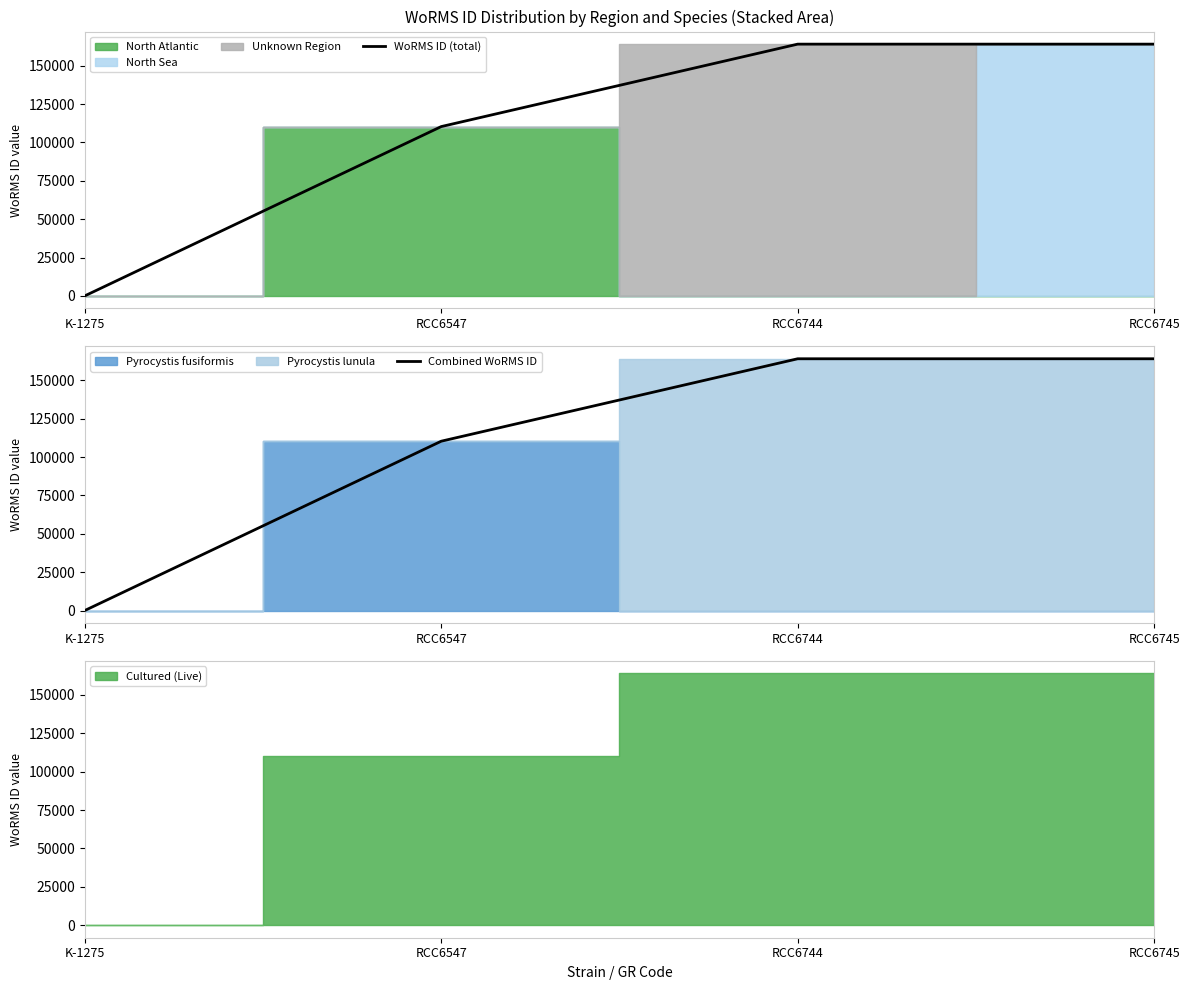

What is the sum of the Combined WoRMS ID values at RCC6547 and RCC6745?

274381